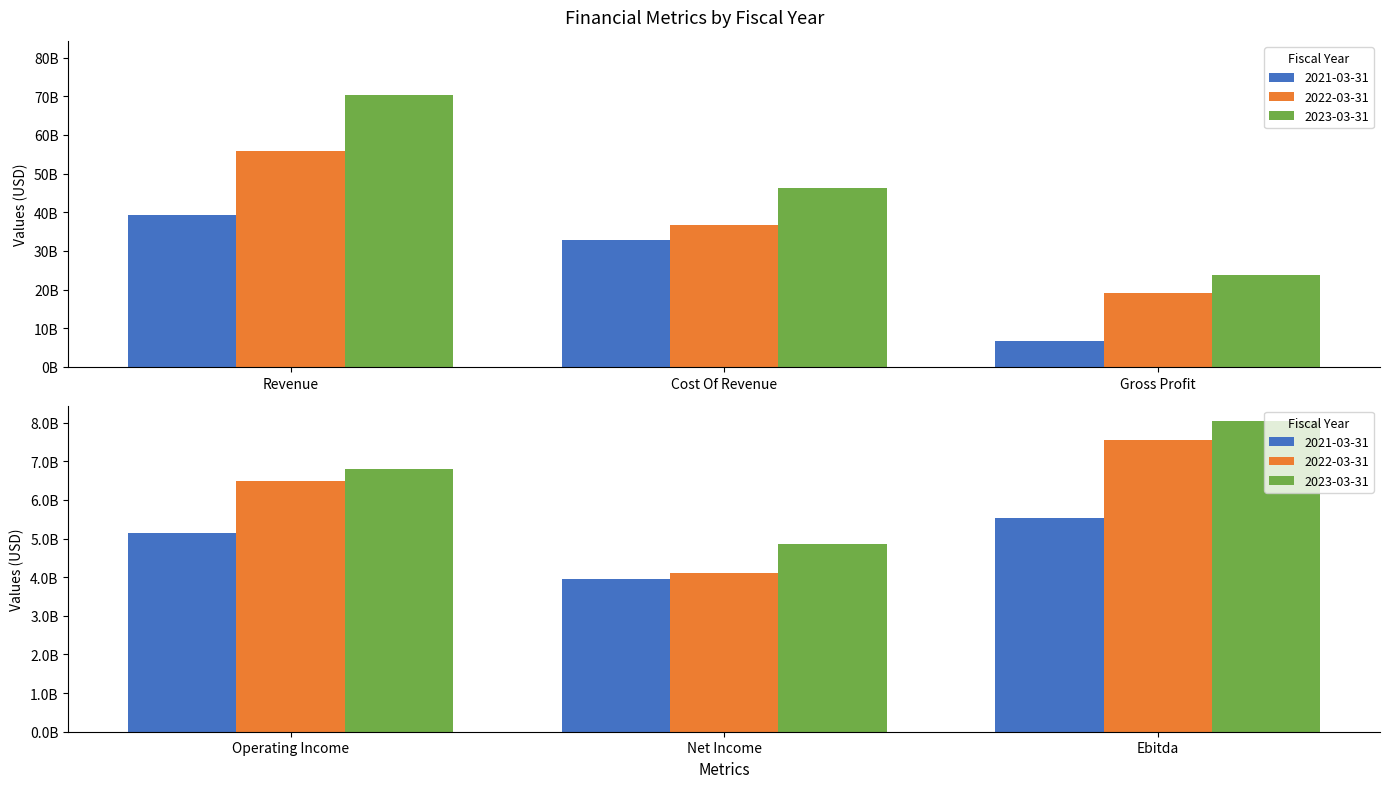

The value of 2023-03-31 at Operating Income is 4237266518. True or false?

False